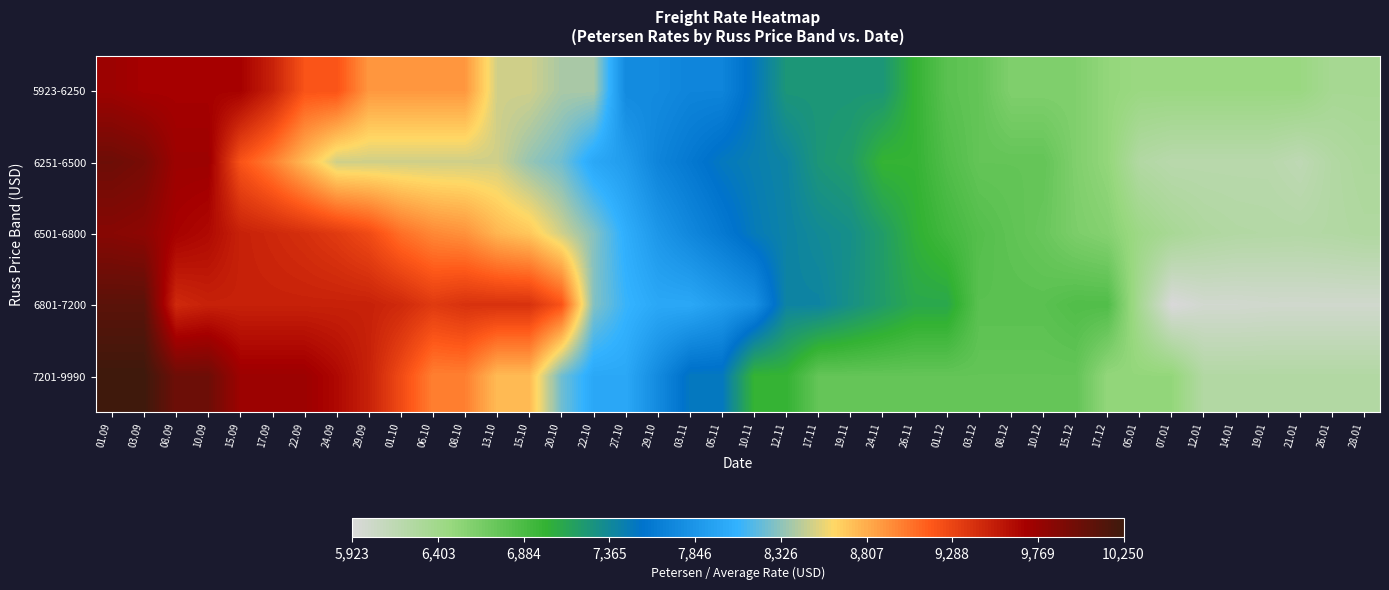

At how many categories does at least one series exceed 9289?

14